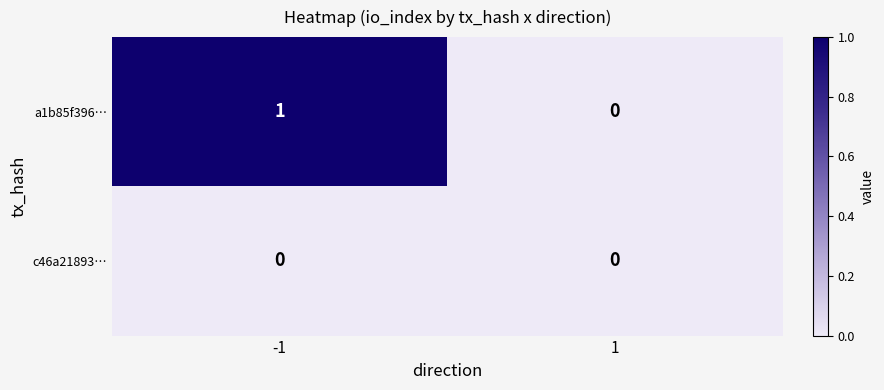

Is the value of a1b85f396… at -1 greater than the value of c46a21893… at 1?

Yes